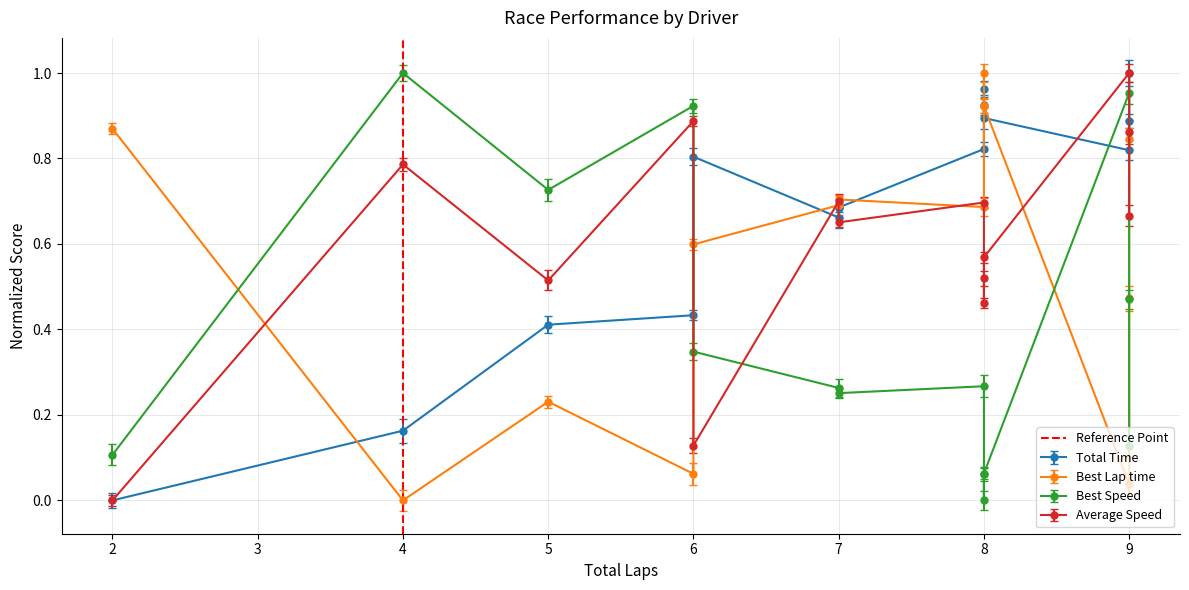

Count the values in the range 0 to 1.

2